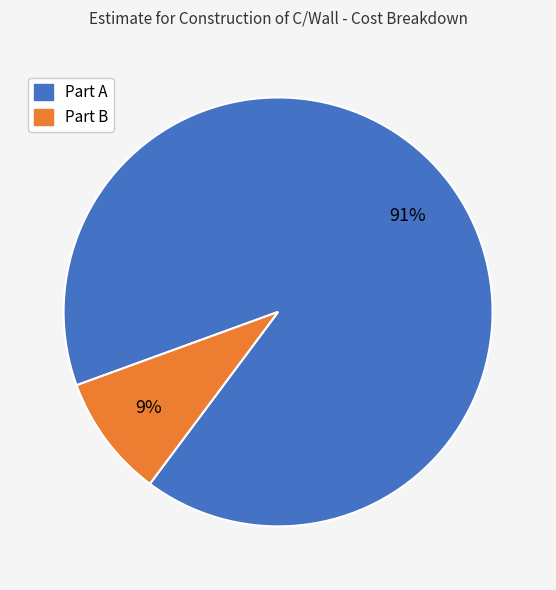

Do Part B and Part A together represent more than half of the pie?

Yes